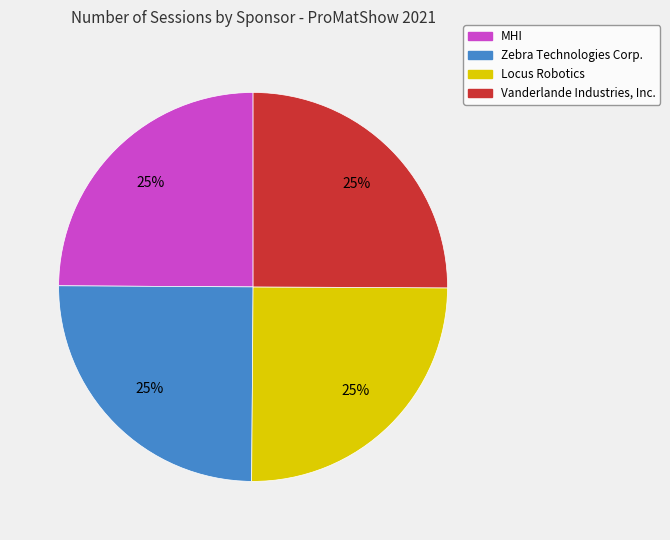

Count the number of slices in the pie.

4